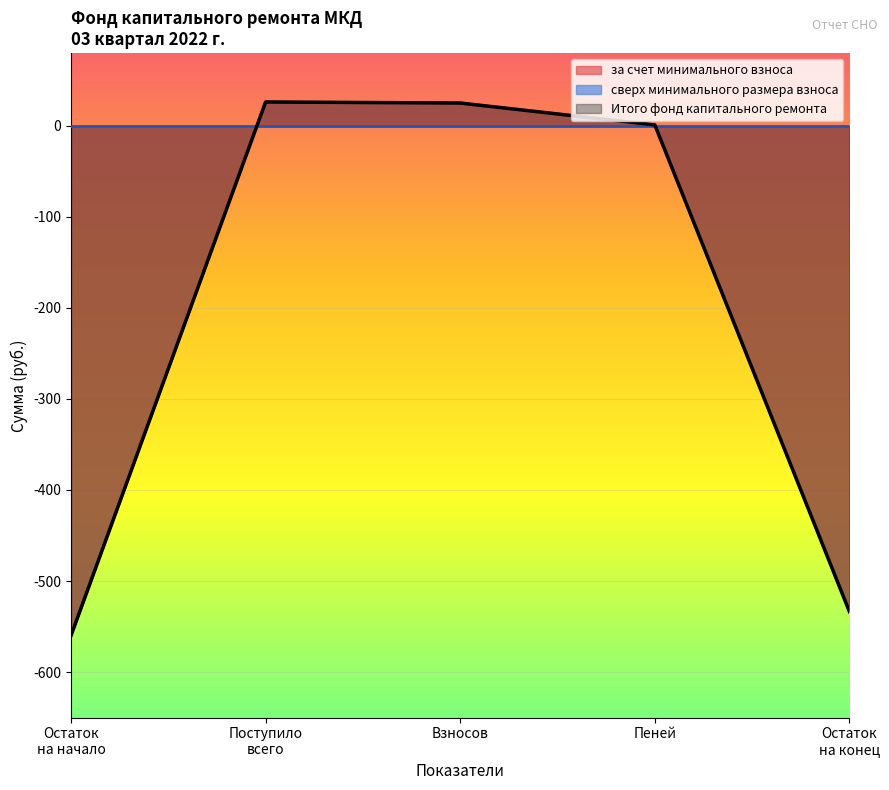

The Итого фонд капитального ремонта series shows -927.4 at Остаток на конец. True or false?

False